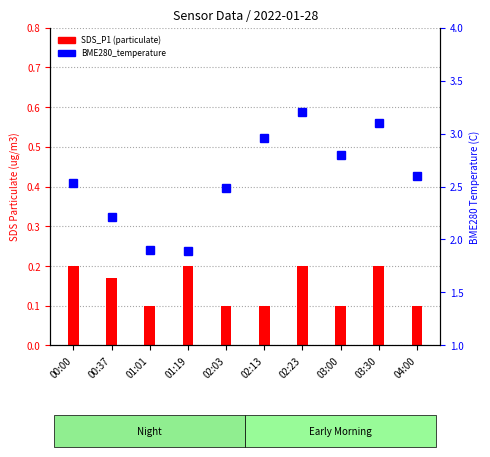

At which label does BME280_temperature reach its peak?

02:23